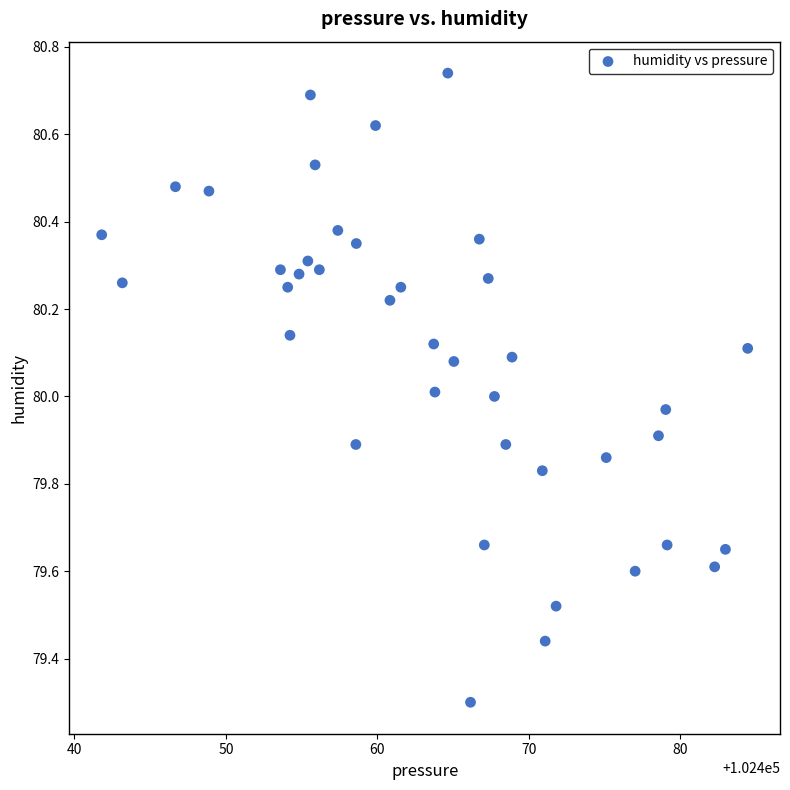

What is the range of Y values (max minus min)?

1.4